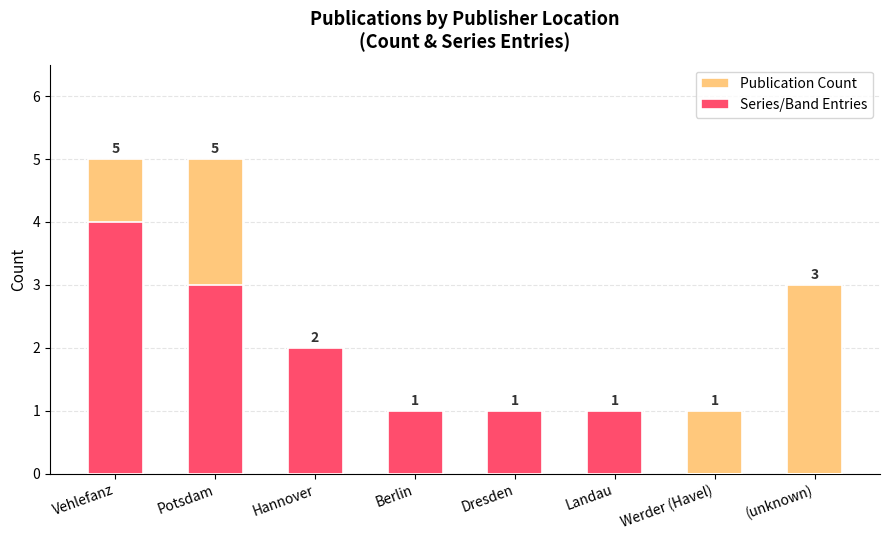

Rank the series by their average value, from lowest to highest.

Series/Band Entries, Publication Count